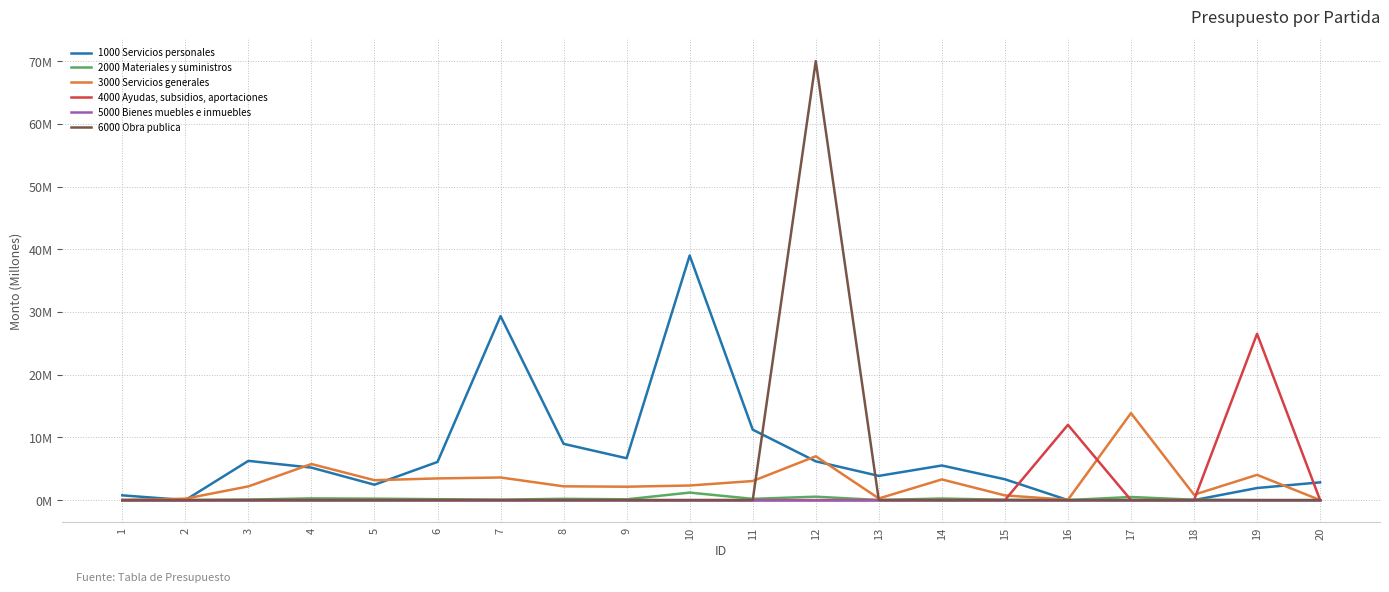

The value of 2000 Materiales y suministros at 5 is 0.4. True or false?

False